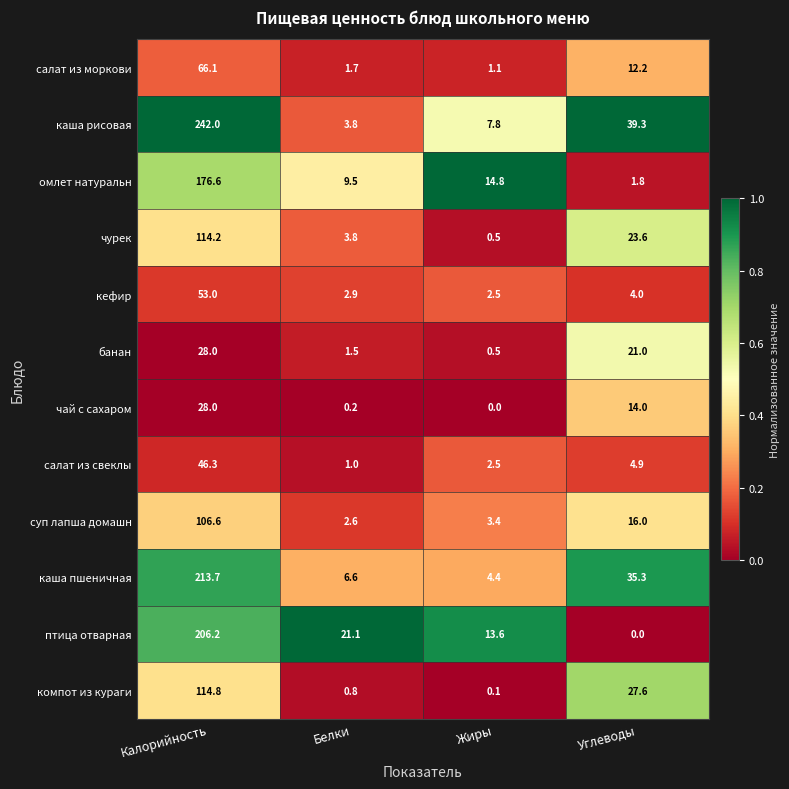

What is the greatest value displayed?

242.0